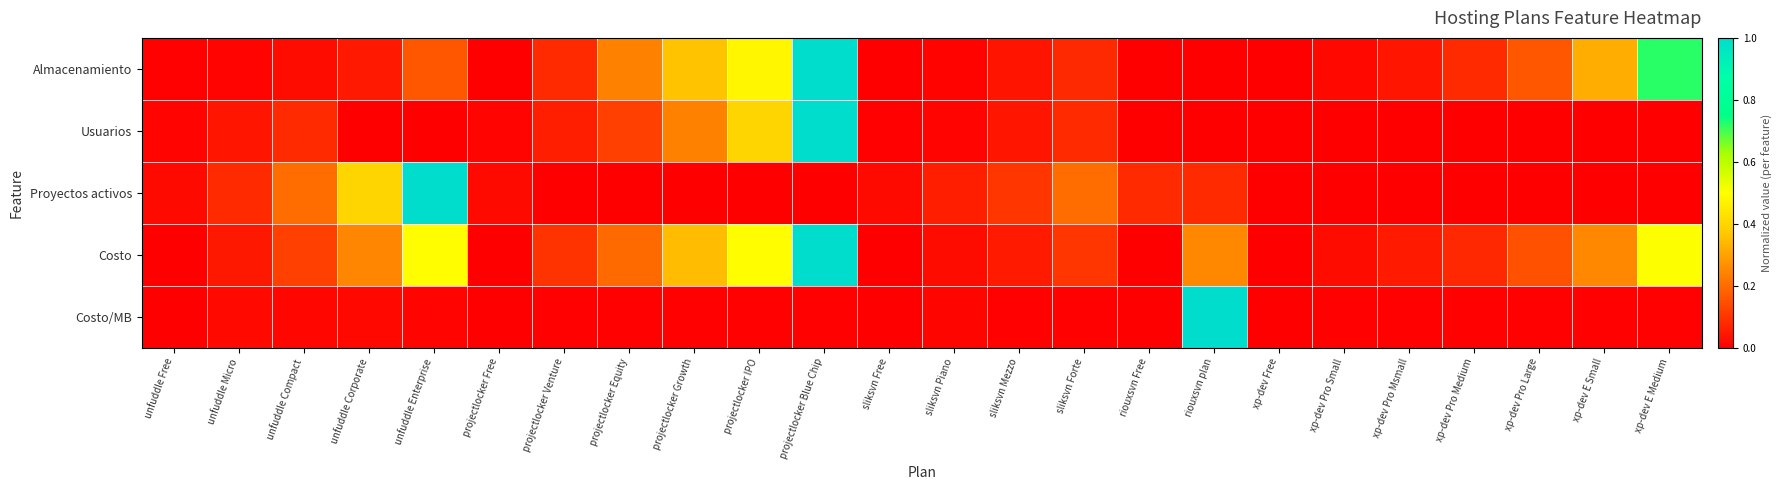

What is the maximum value shown in the chart?

1.0